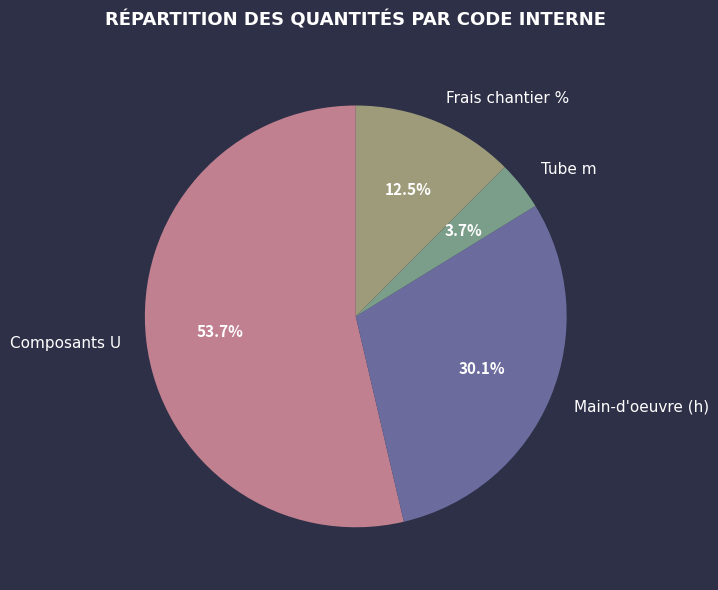

Rank the categories by value from highest to lowest.

Composants U, Main-d'oeuvre (h), Frais chantier %, Tube m